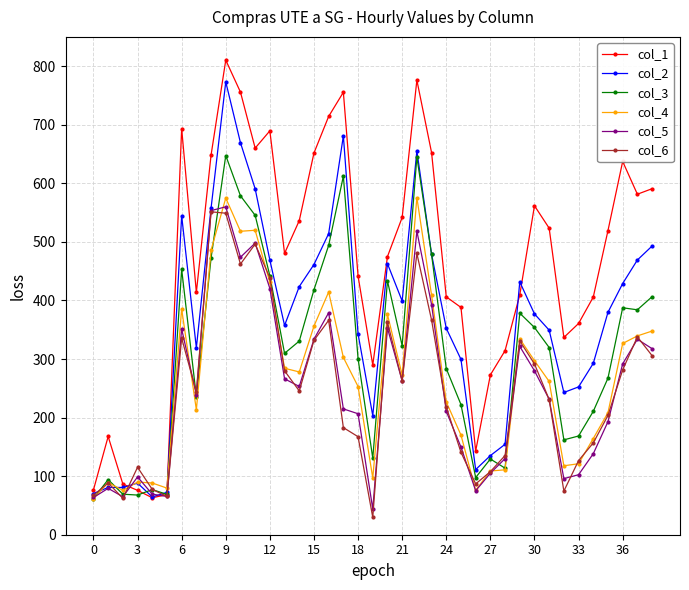

What is the value of the col_1 point at the 6th from the left?

68.5